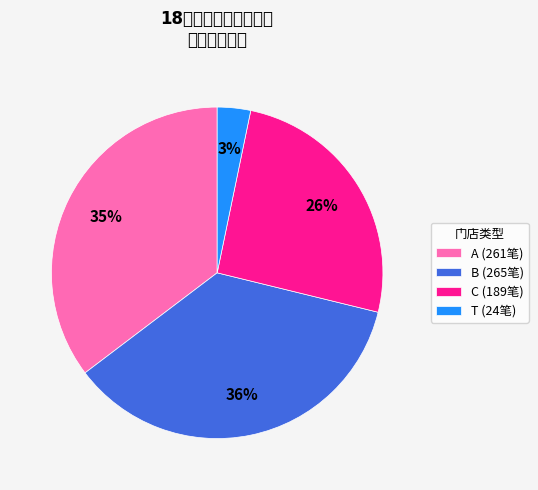

How many segments does this pie chart have?

4